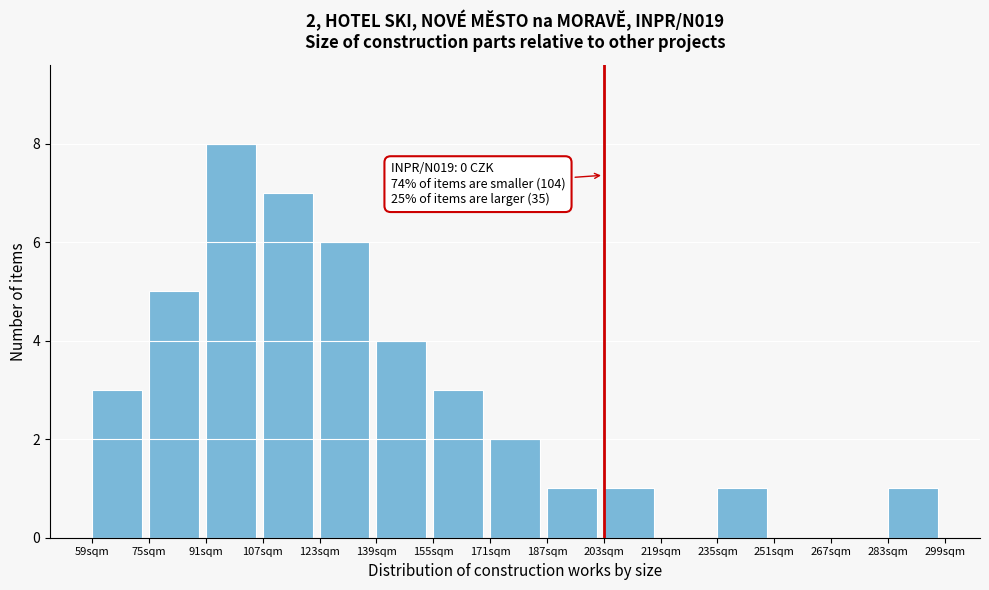

Reading left to right, what are all the values shown in this chart?

59sqm=3	75sqm=5	91sqm=8	107sqm=7	123sqm=6	139sqm=4	155sqm=3	171sqm=2	187sqm=1	203sqm=1	219sqm=0	235sqm=1	251sqm=0	267sqm=0	283sqm=1